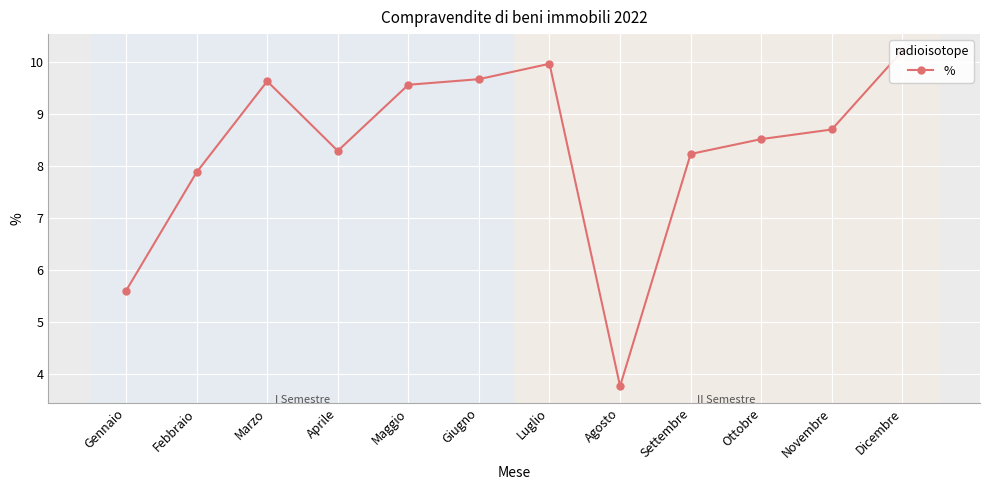

How many lines are shown in the chart?

1